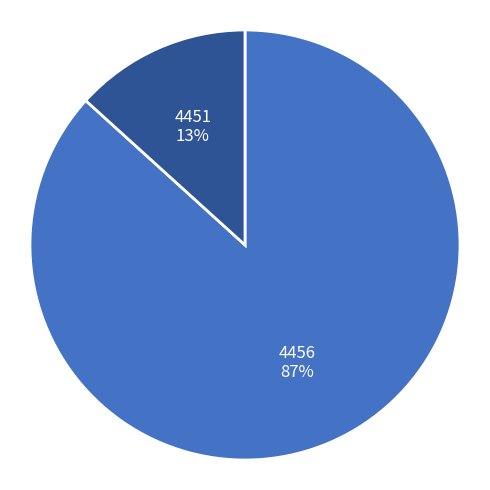

To the nearest percent, what is the average slice percentage?

50%